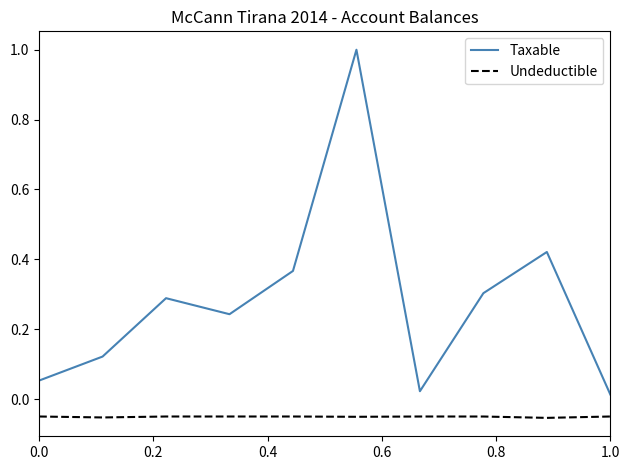

What is the difference between the maximum and minimum values in the Taxable series?

1.0